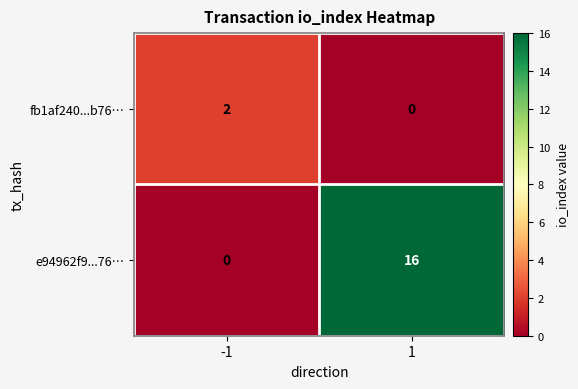

What is the greatest value displayed?

16